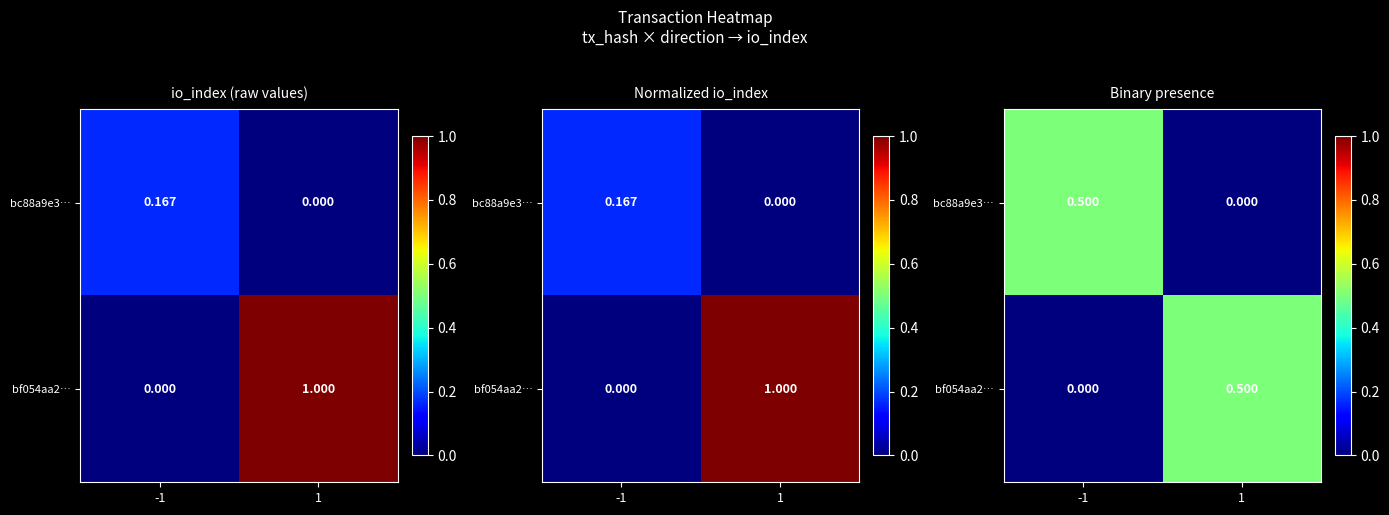

The bc88a9e3… series shows 0.2 at 1. True or false?

False